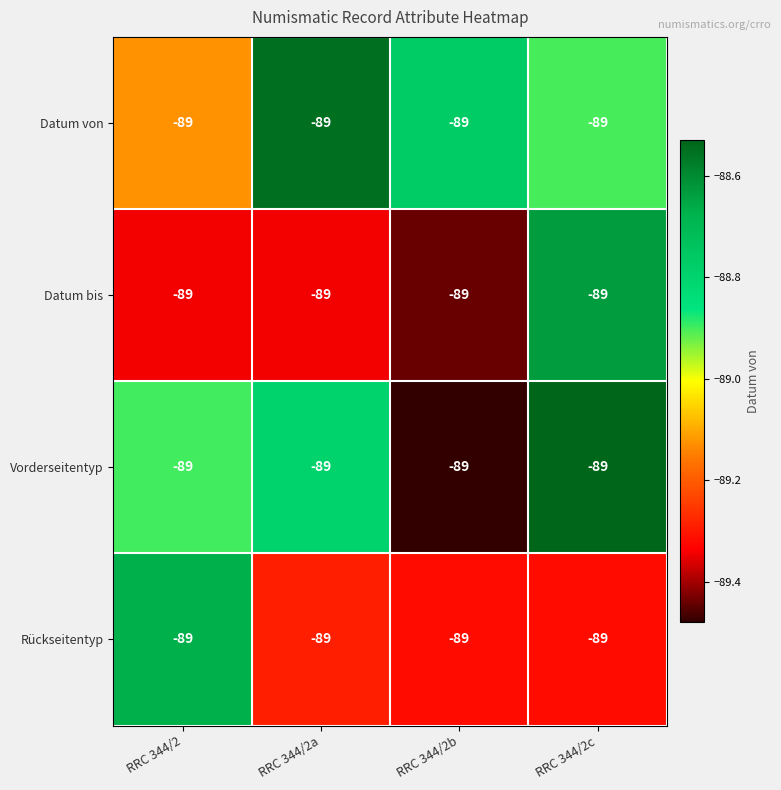

What is the difference between the Datum bis values at RRC 344/2b and RRC 344/2c?

0.8